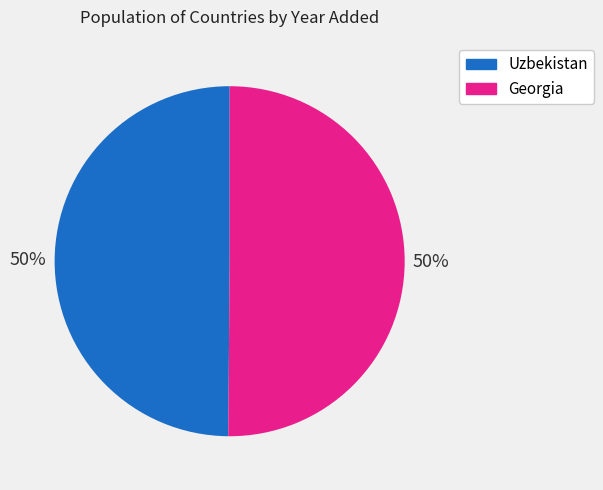

Count the number of slices in the pie.

2